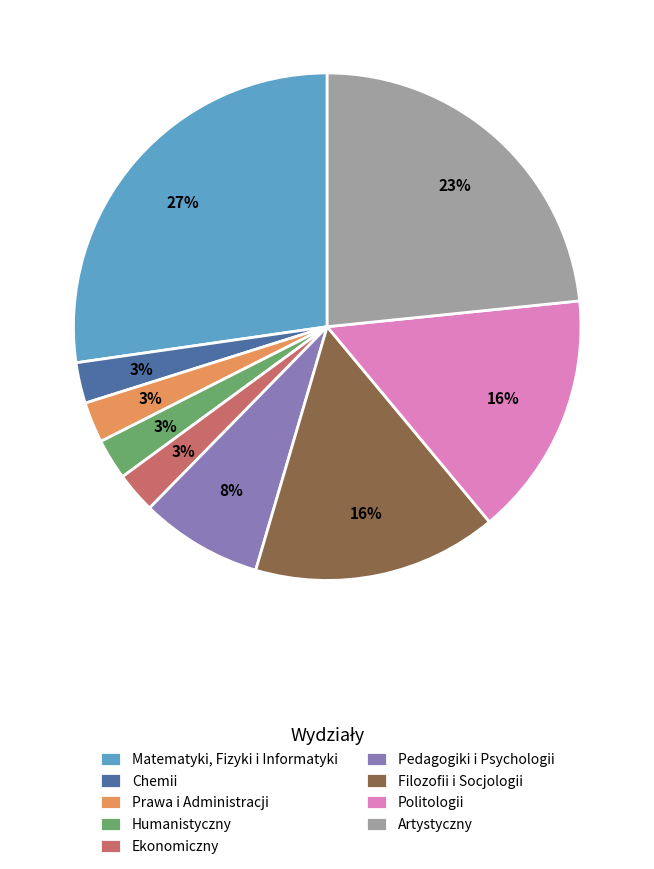

Is there any slice that represents more than half of the pie?

No